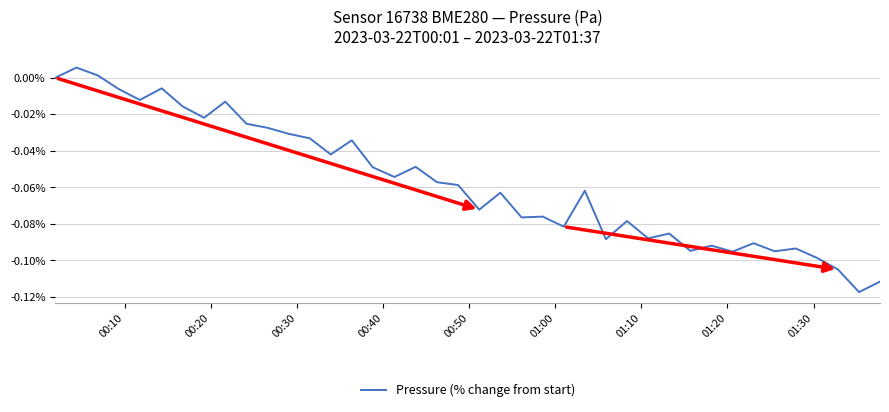

How many lines are shown in the chart?

1